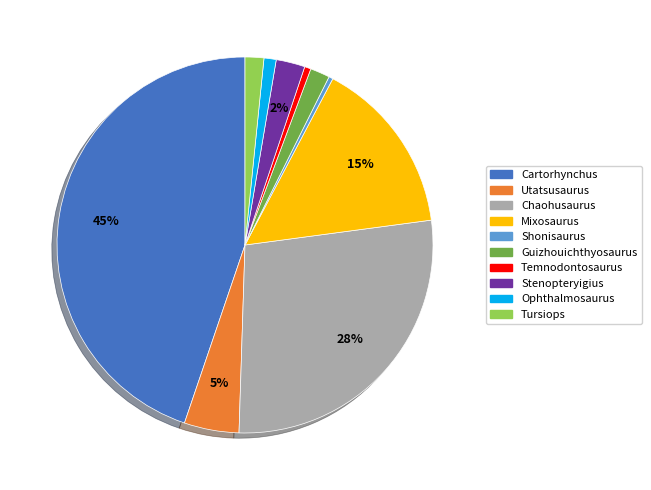

How many slices are in this pie chart?

10